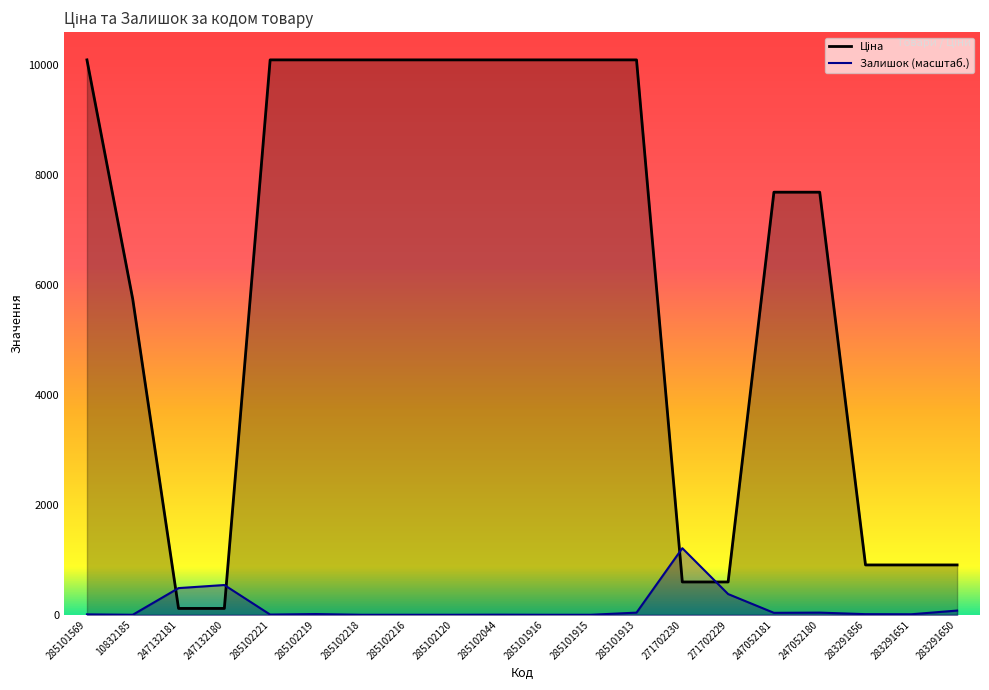

At which category does the chart reach its minimum across all series?

10832185